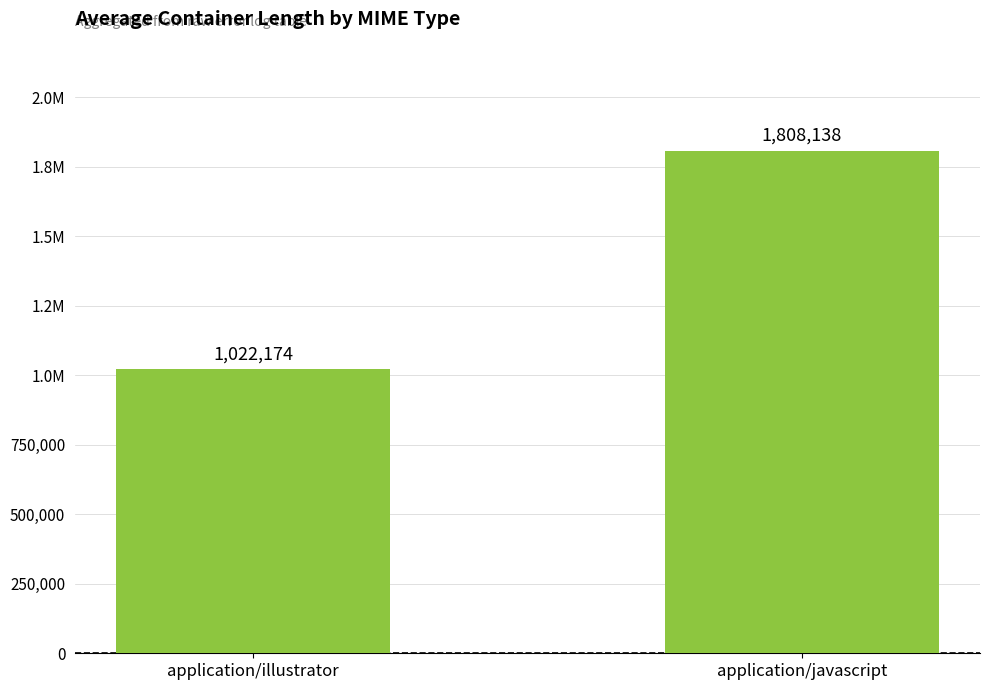

What is the label of the 1st bar from the right?

application/javascript